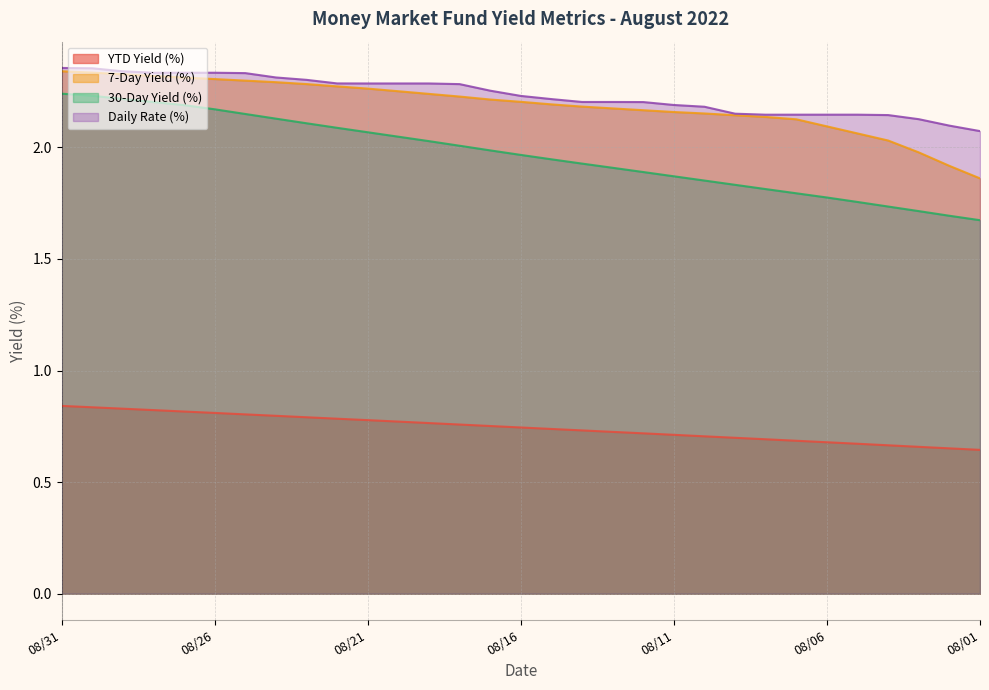

How many lines are shown in the chart?

4